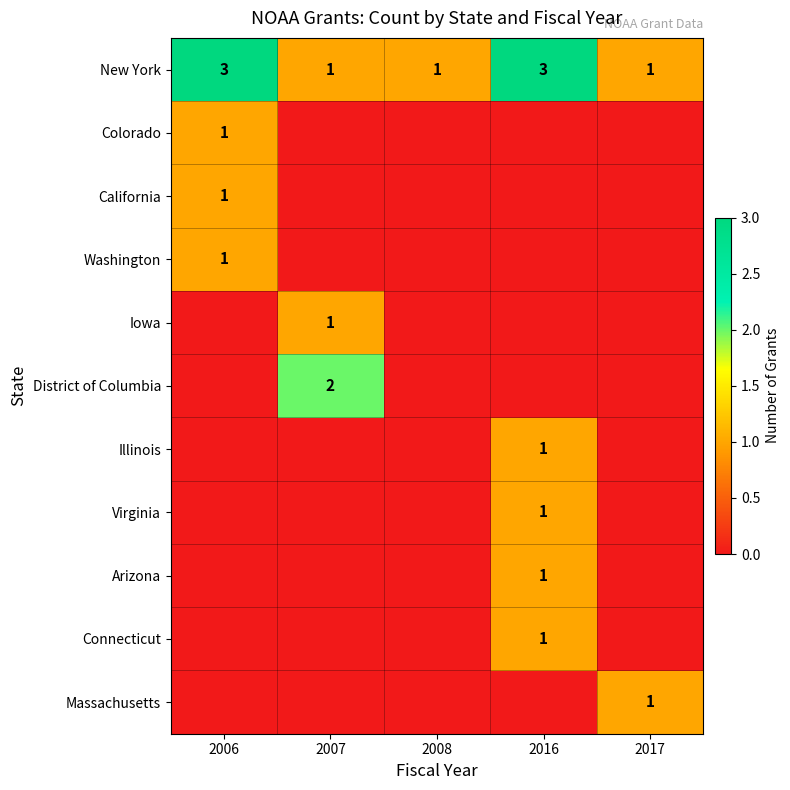

The Colorado series shows 0 at 2006. True or false?

False